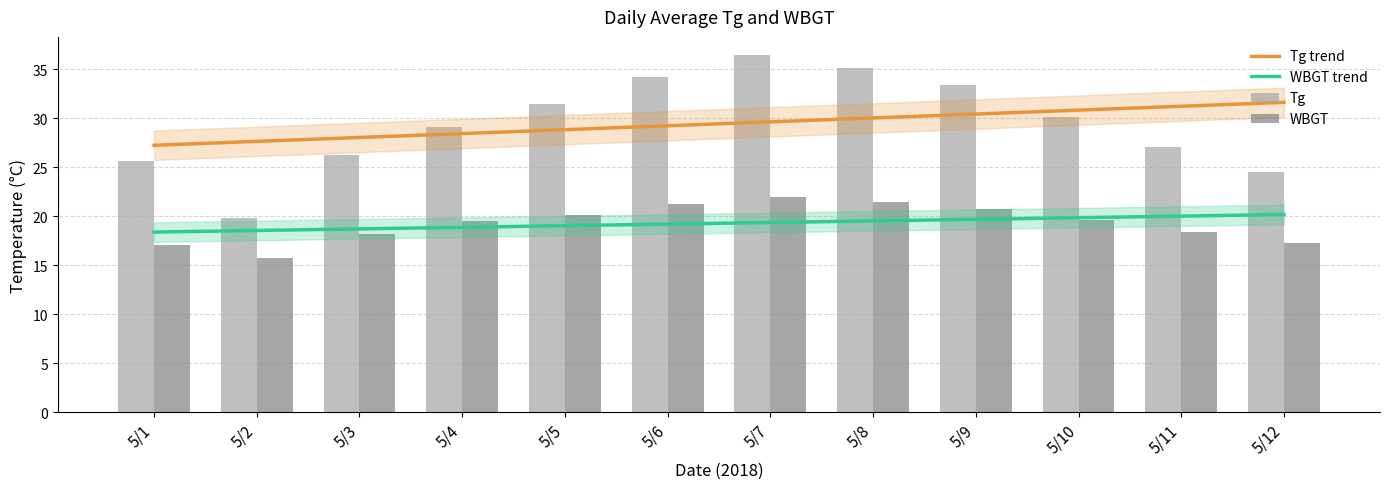

The value of WBGT at 5/6 is 21.3. True or false?

True